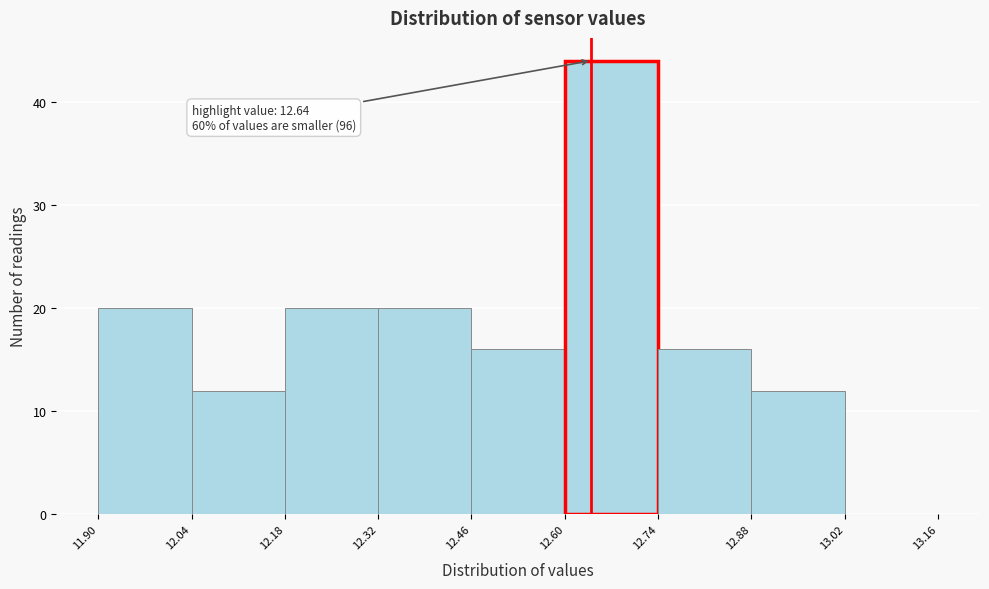

Which range on the x-axis has the tallest bar?

12.60 to 12.74